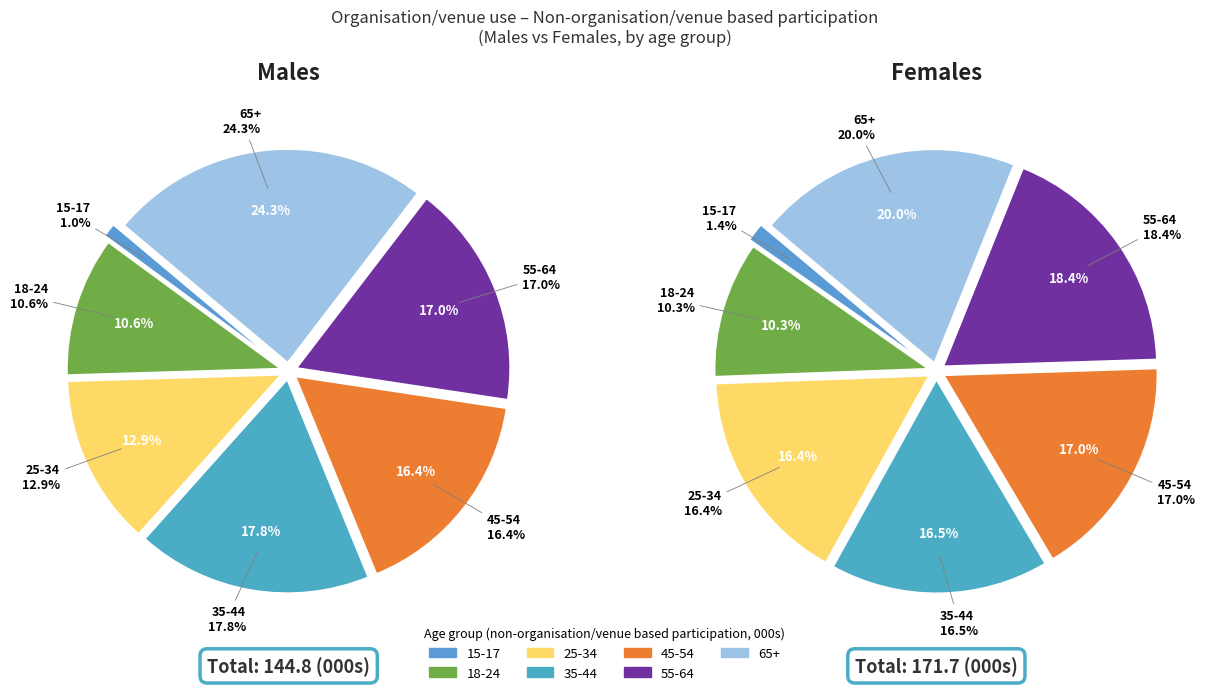

To the nearest percent, what percentage of the pie is 18-24?

11%